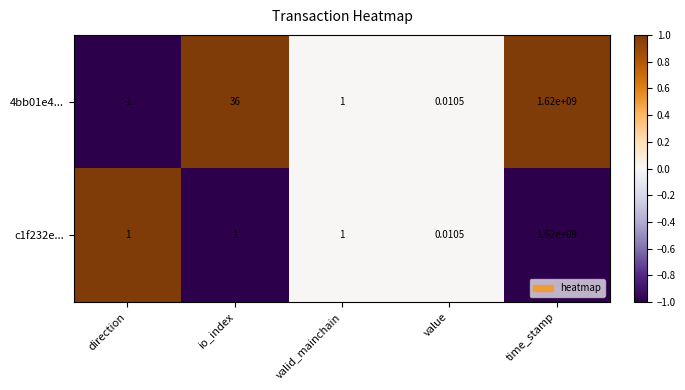

Where does the 4bb01e4... series first go above 1?

io_index